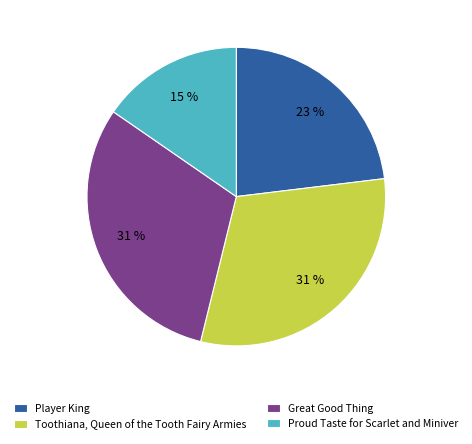

Is it true that Player King is 30% of the pie?

False